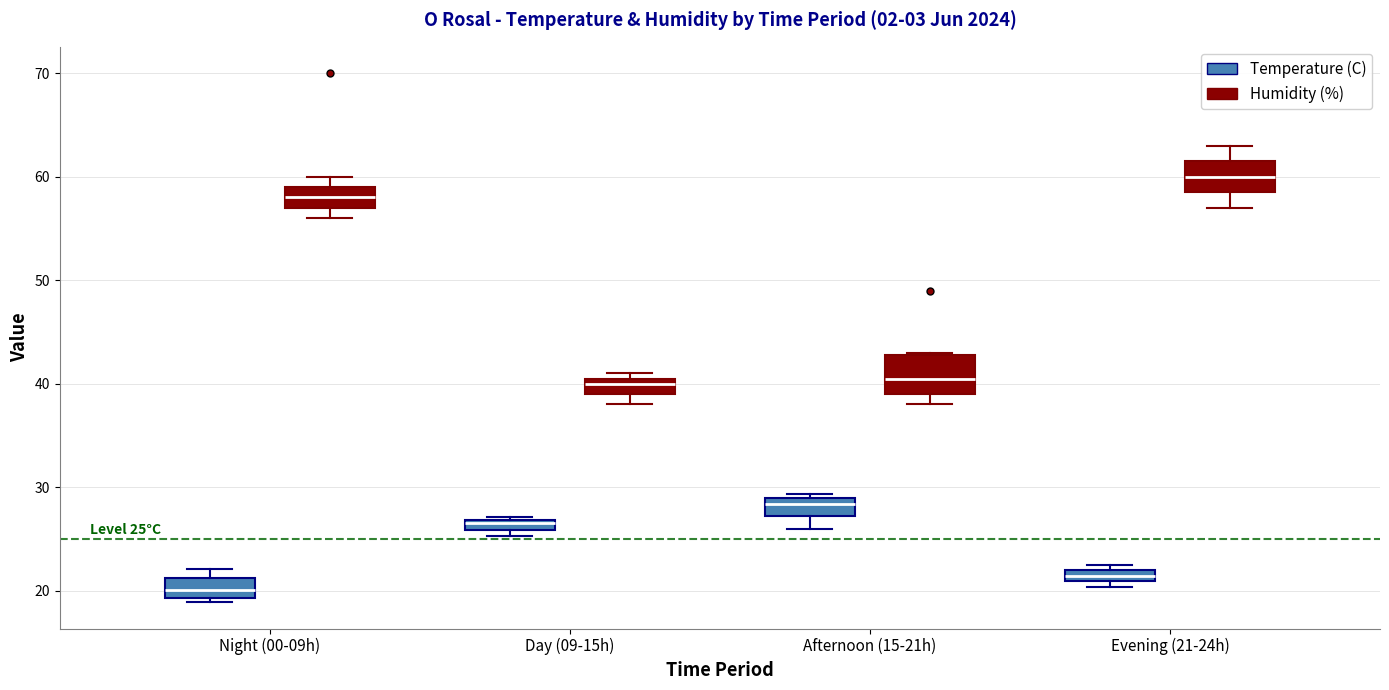

Which box has the lowest median line?

Night (00-09h) (Temperature (C))